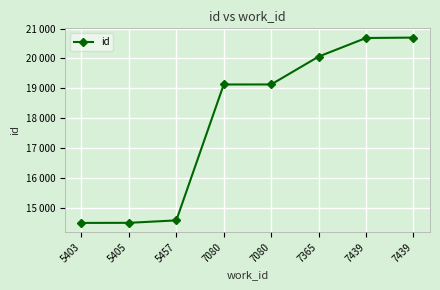

Is this an area chart (filled region under the line)?

No